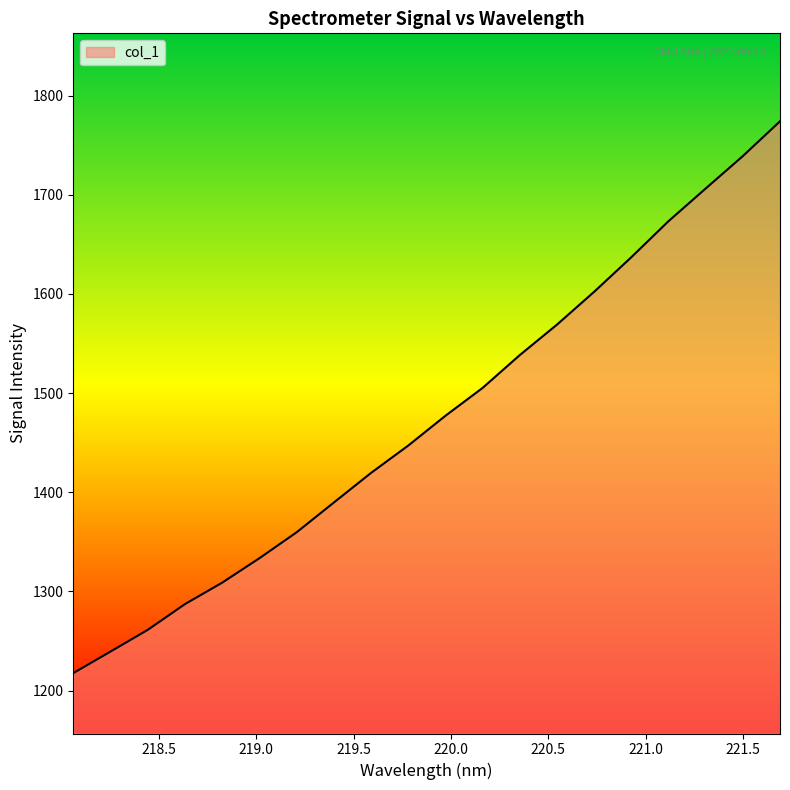

What is the maximum value shown in the chart?

1774.1